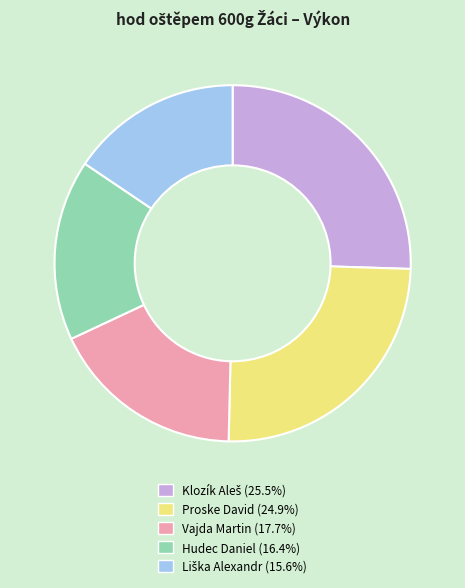

Is there any slice that represents more than half of the pie?

No